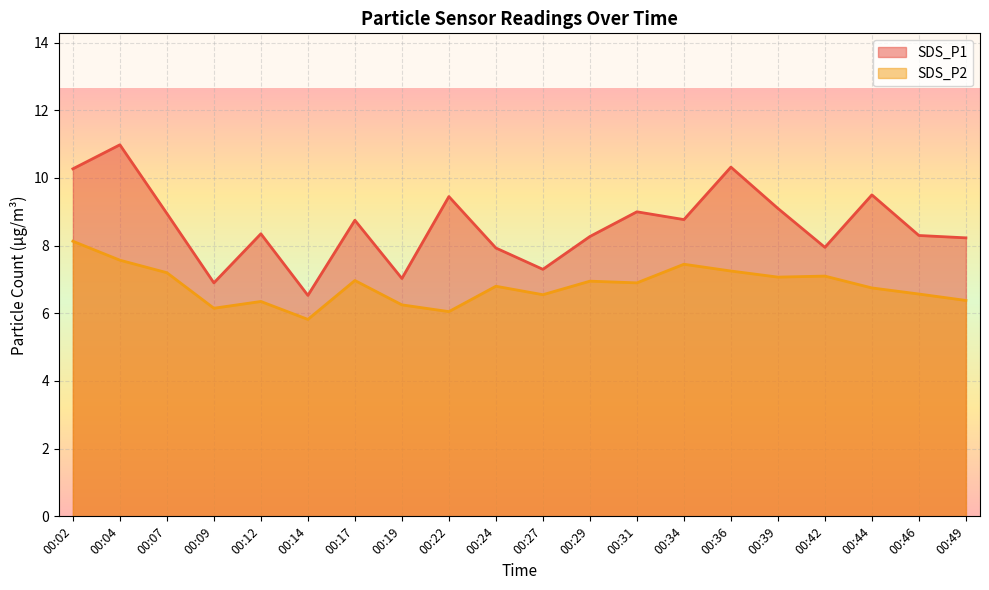

What is the value of the SDS_P1 point at the 13th from the left?

9.0